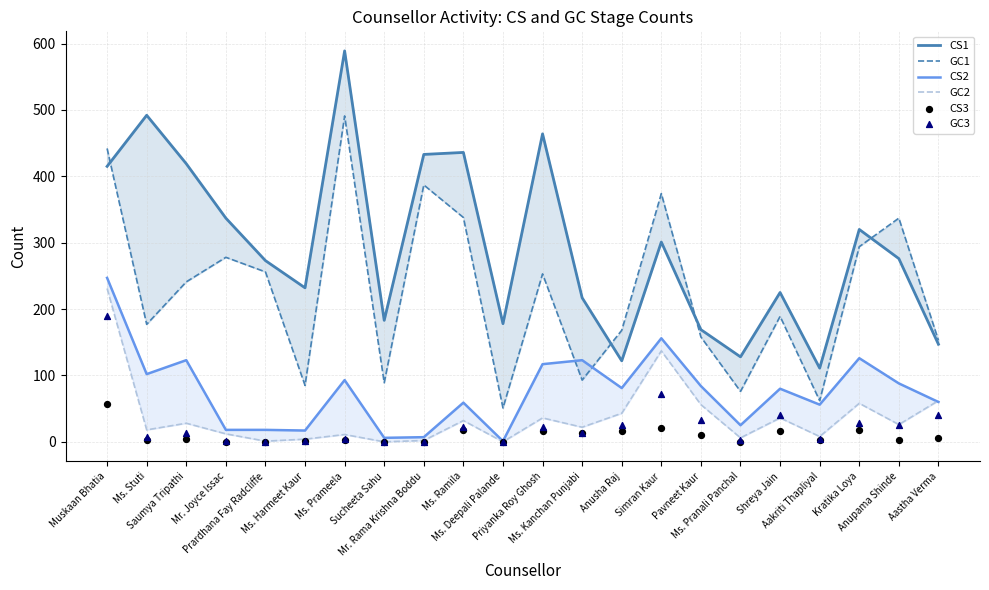

At which category is the sum across all series the highest?

Muskaan Bhatia